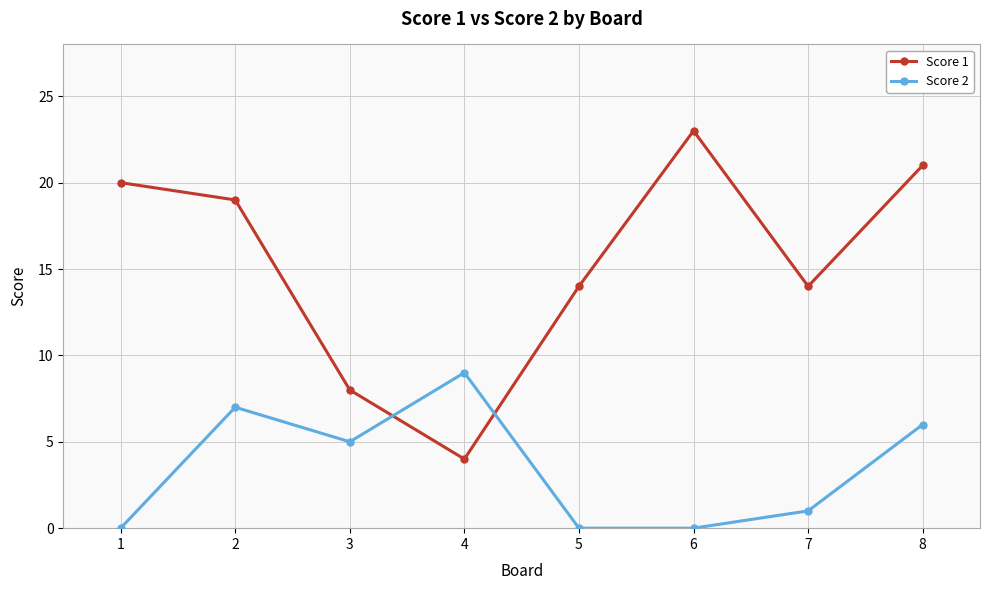

Between 2 and 3, which series saw the biggest shift?

Score 1